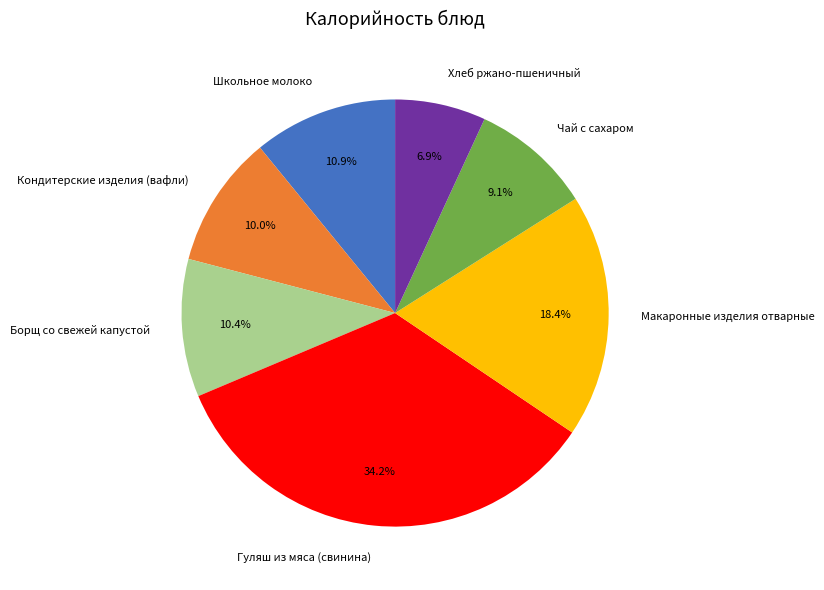

Which category has the smallest portion of the pie?

Хлеб ржано-пшеничный